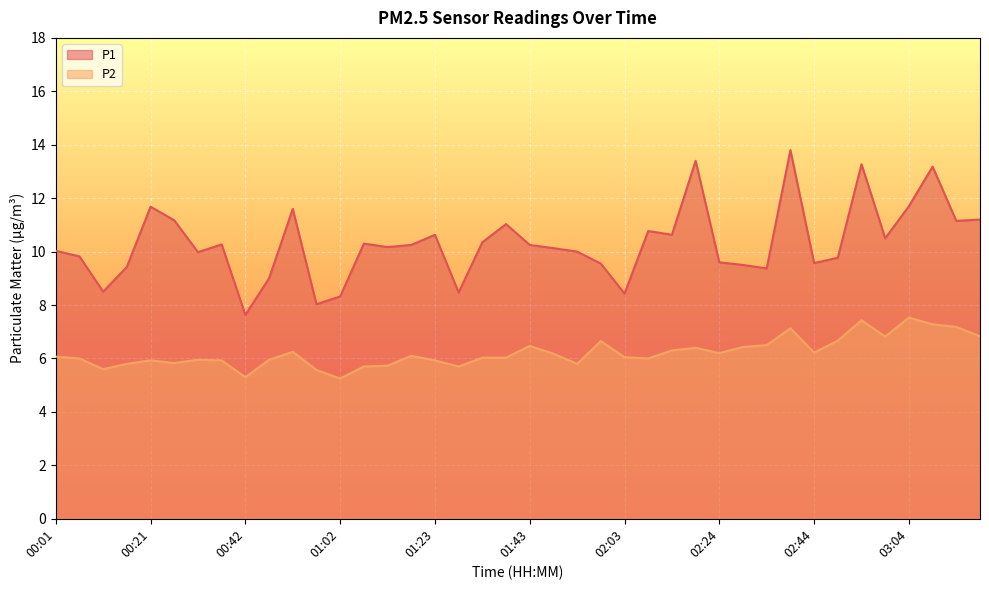

How many lines are shown in the chart?

2